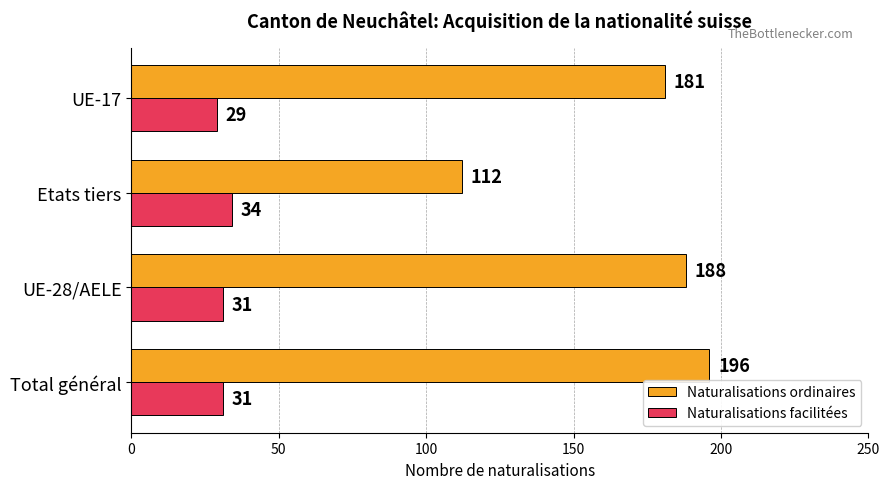

What is the highest value of the Naturalisations facilitées series?

34